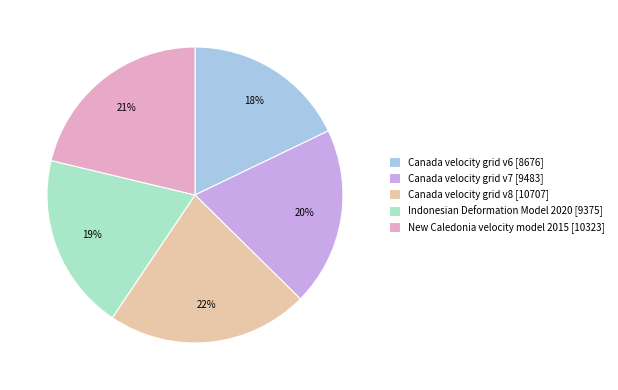

To the nearest percent, what is the difference between the largest and smallest slice percentages?

4%